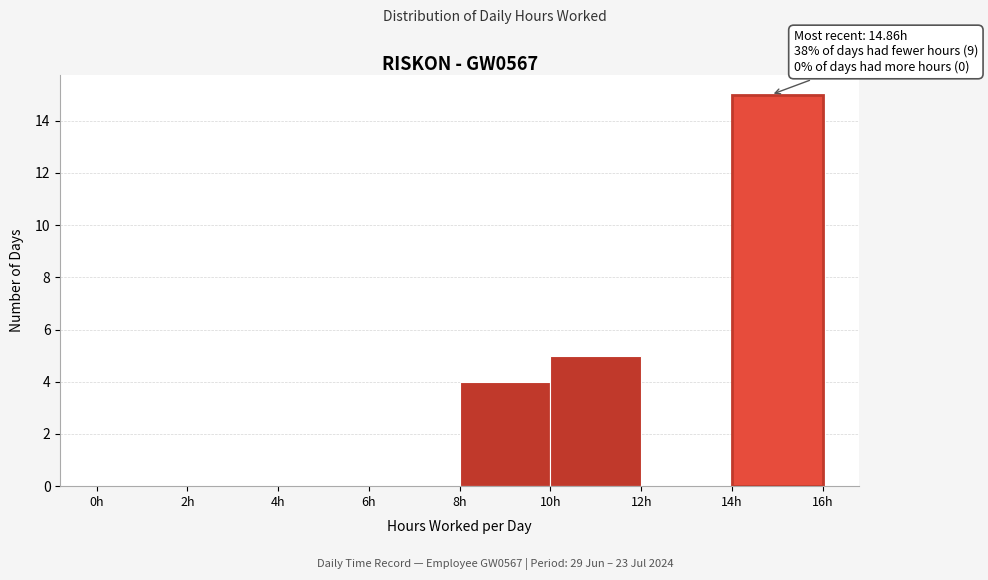

Which range on the x-axis has the tallest bar?

14 to 16